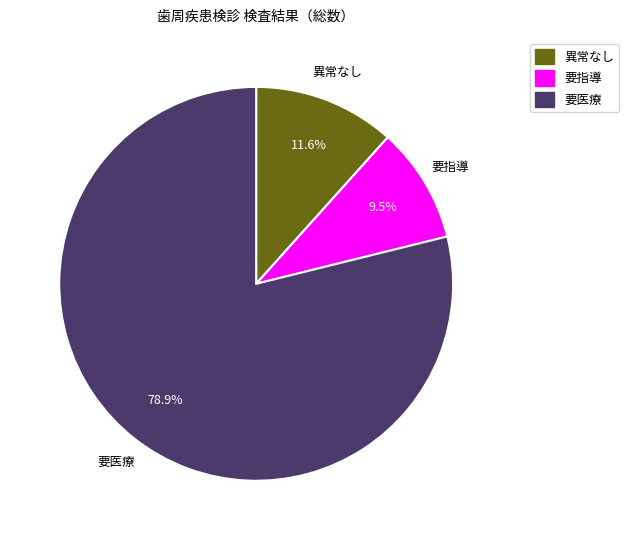

Between 要指導 and 異常なし, which is larger?

異常なし